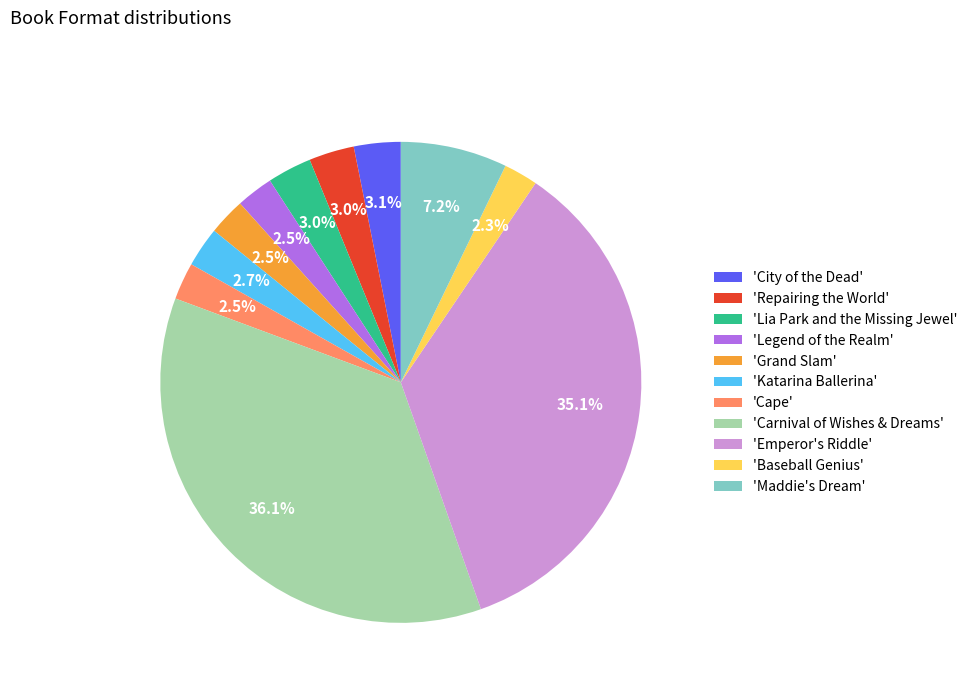

What is the largest slice in the pie chart?

'Carnival of Wishes & Dreams'